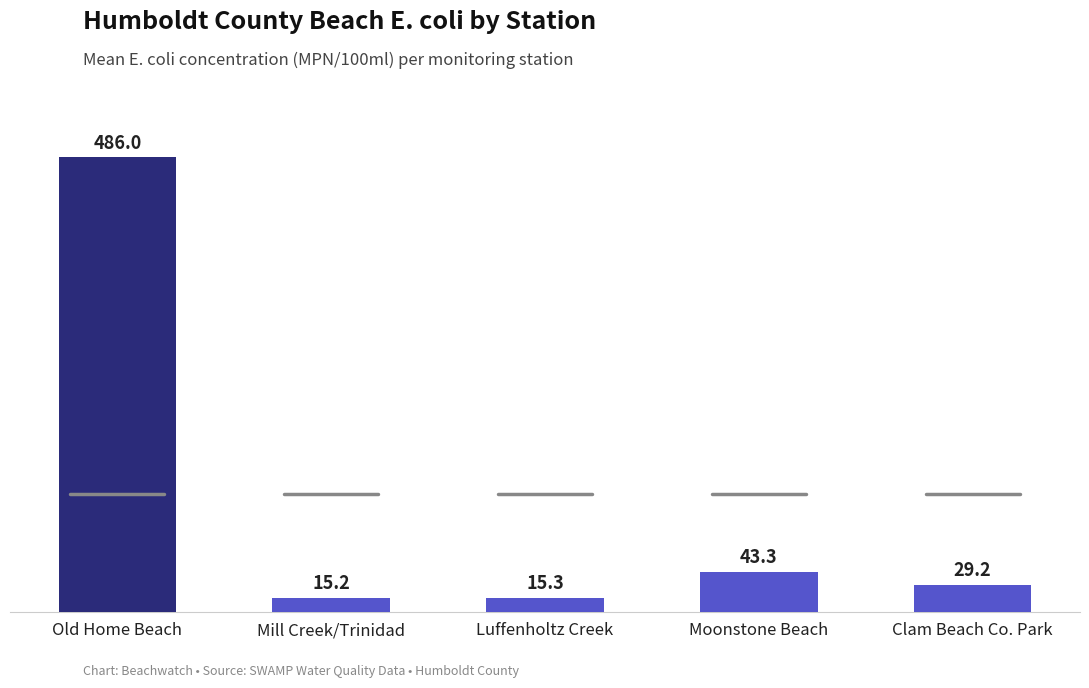

How many data points are less than 29?

2